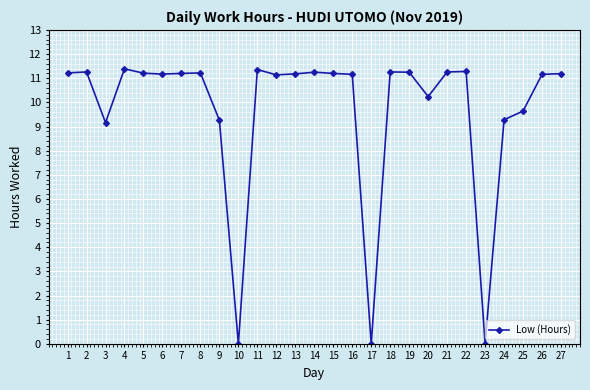

What is the average value?

9.7